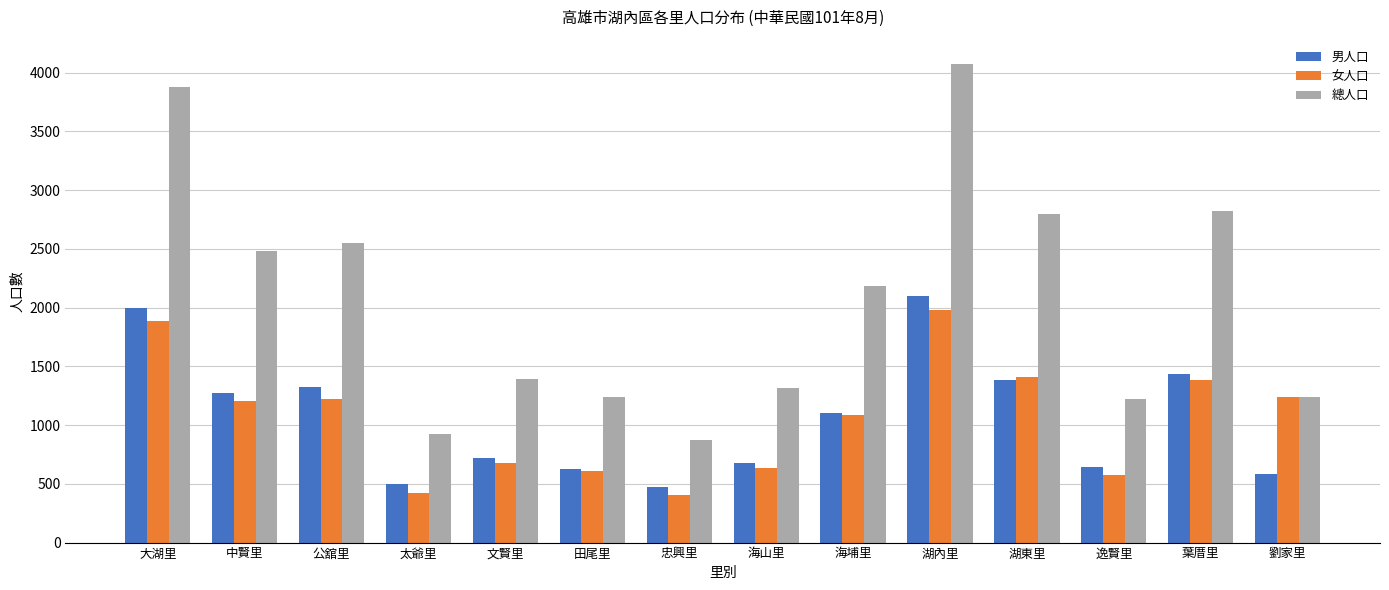

Is it true that 總人口 equals 1237 at 劉家里?

True